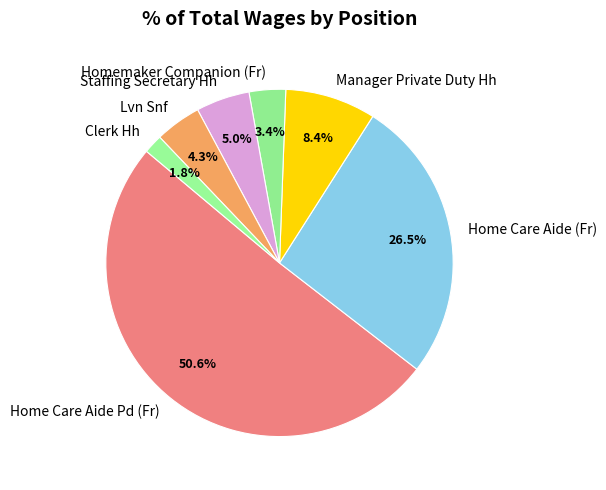

Between Homemaker Companion (Fr) and Home Care Aide (Fr), which is larger?

Home Care Aide (Fr)